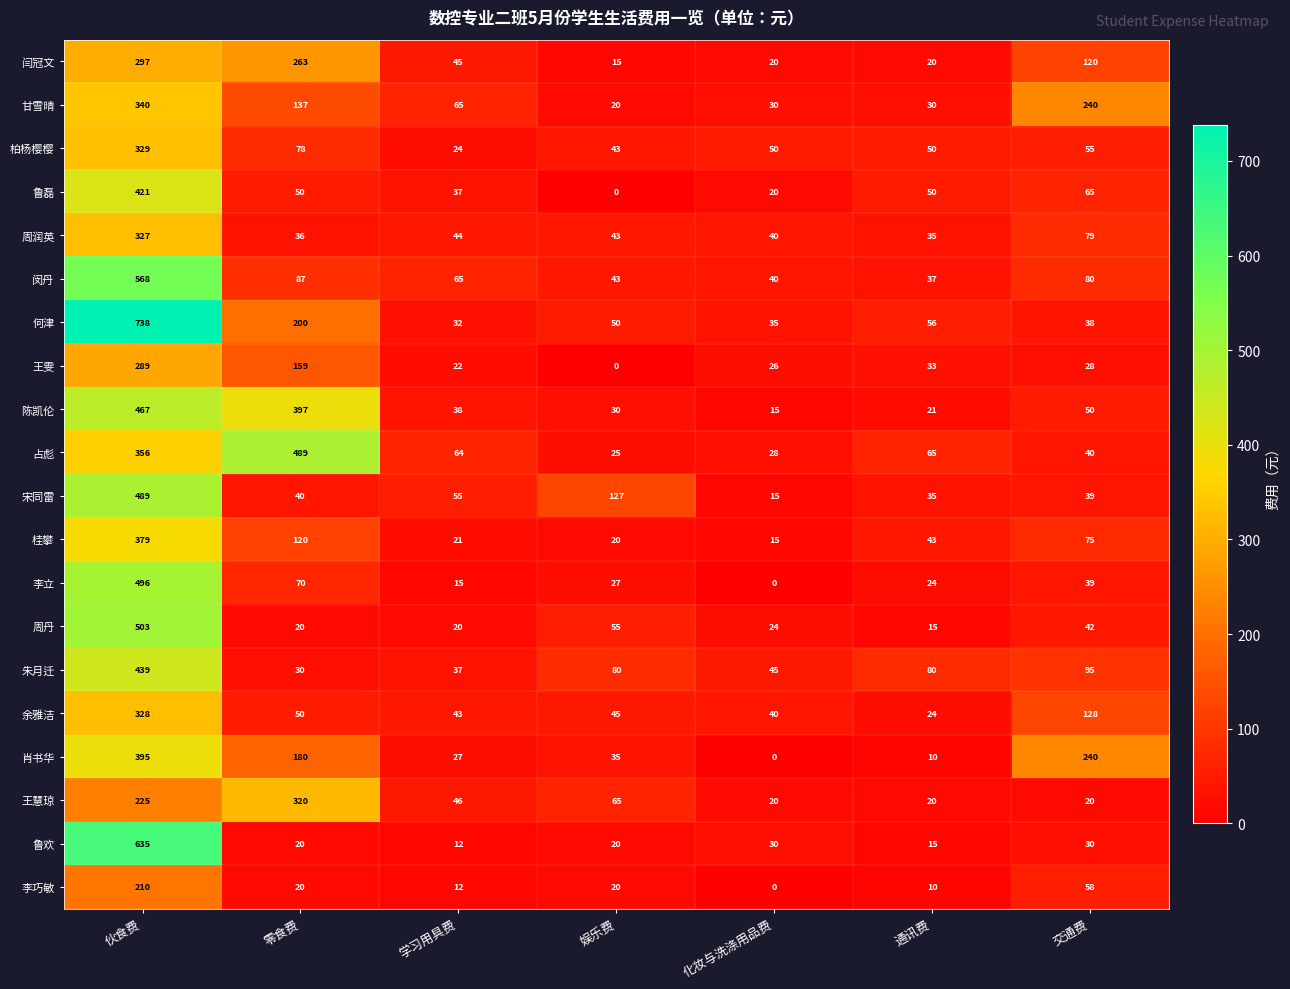

How many categories are shown in the chart?

7